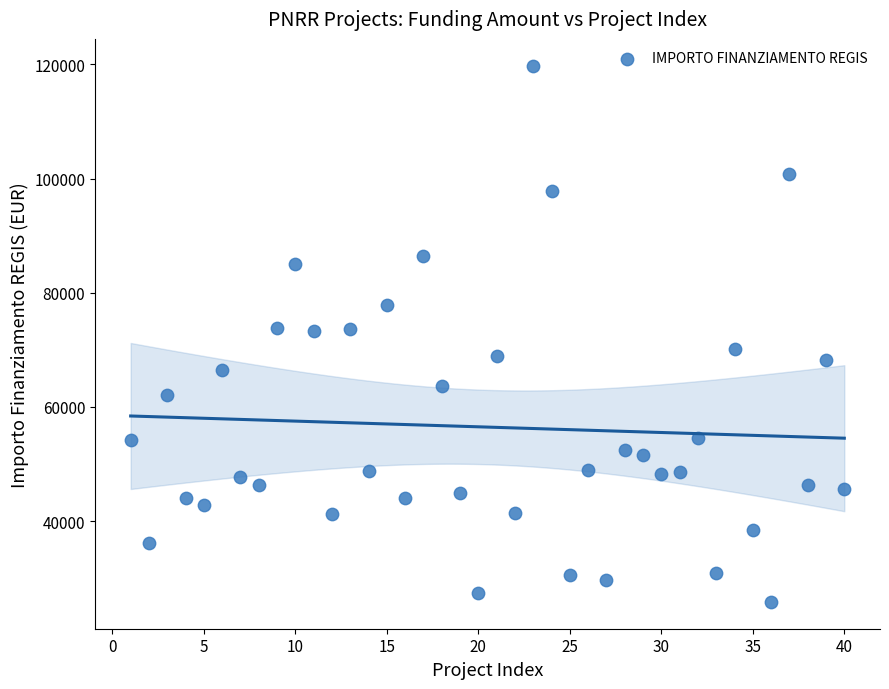

What is the range of Y values (max minus min)?

93941.0